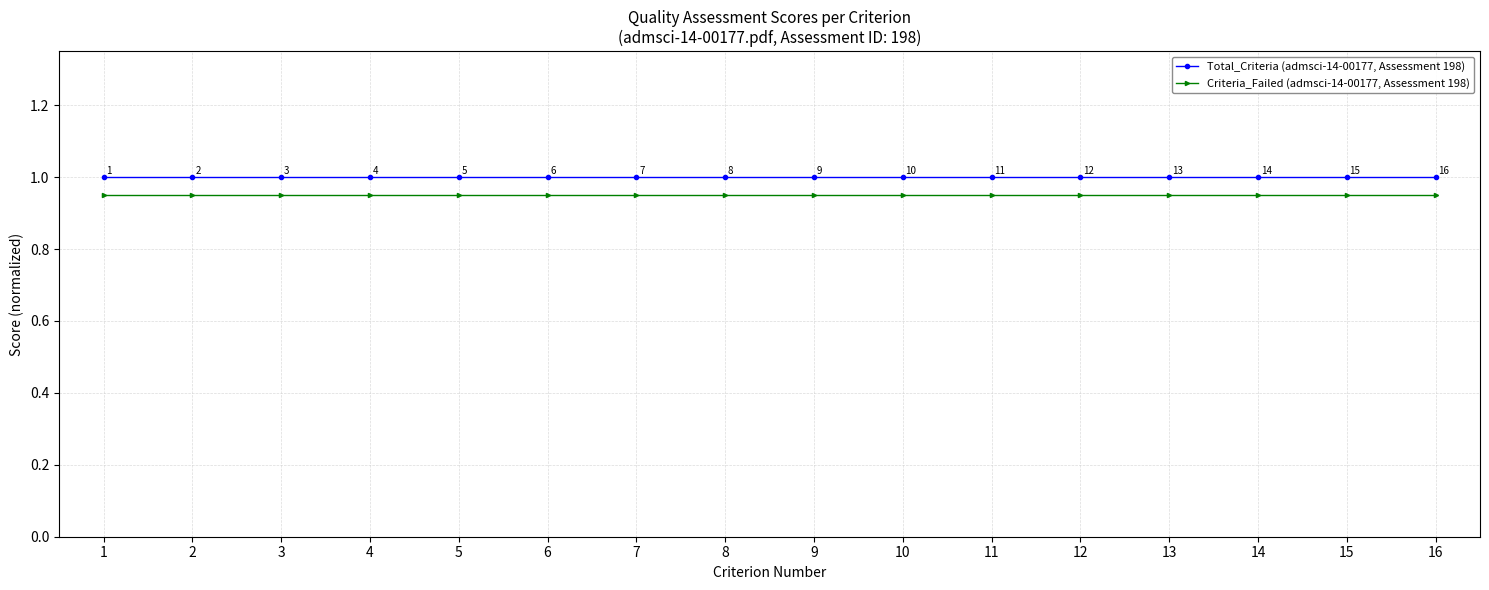

True or false: Criteria_Failed (admsci-14-00177, Assessment 198) has more than 0 points higher than both neighbors.

False